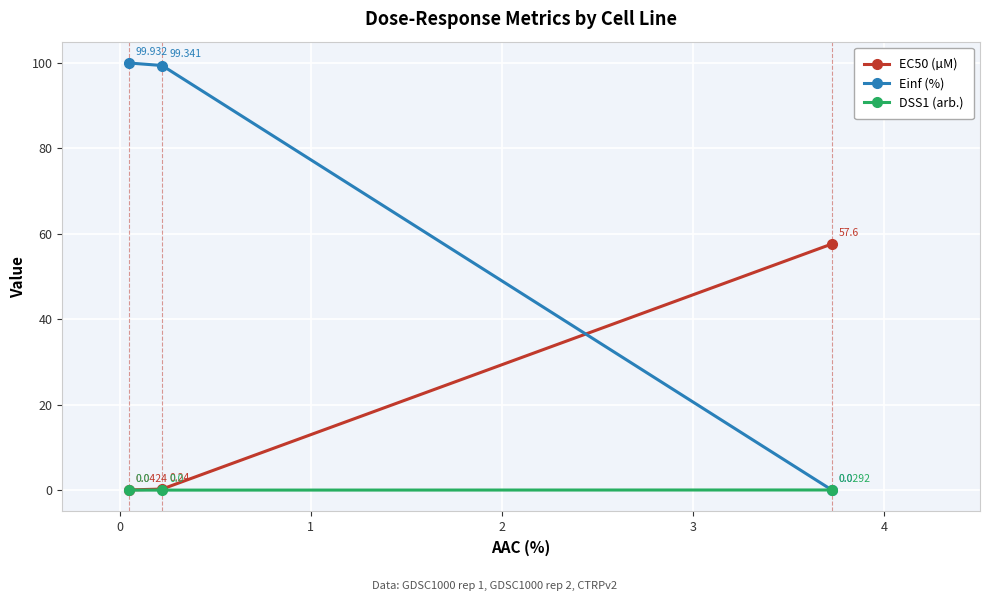

What are all the series names shown in the legend?

EC50 (µM), Einf (%), DSS1 (arb.)